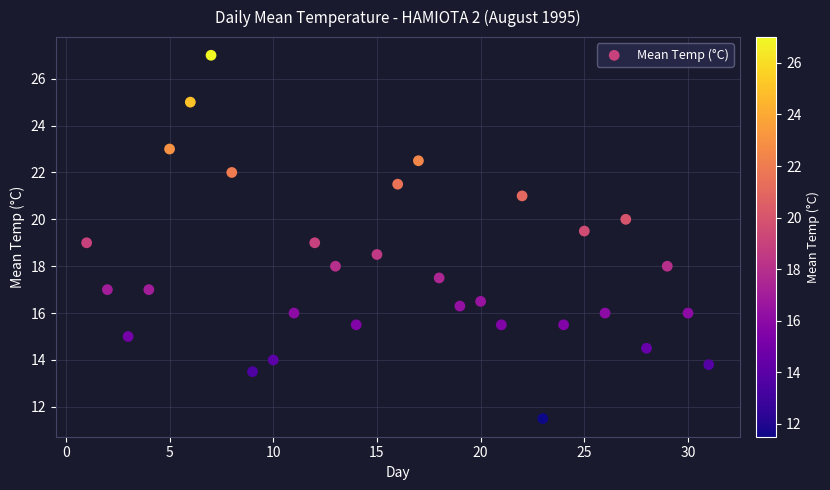

What is the range of X values (max minus min)?

30.0